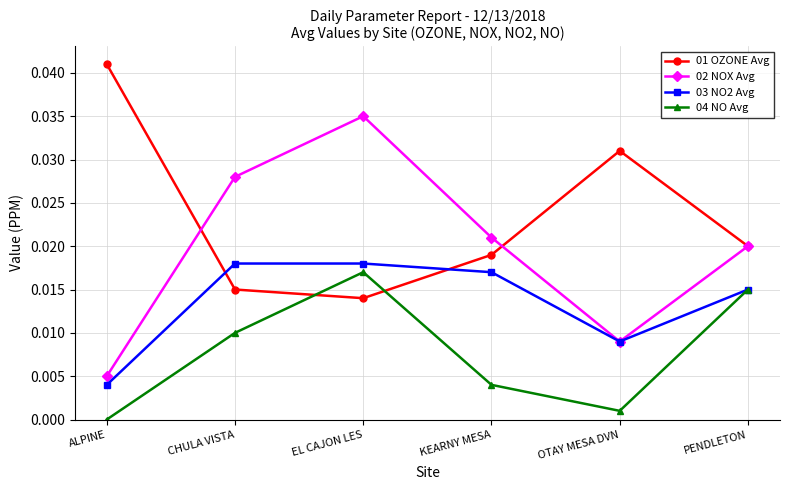

Which series has the largest total across all categories?

01 OZONE Avg